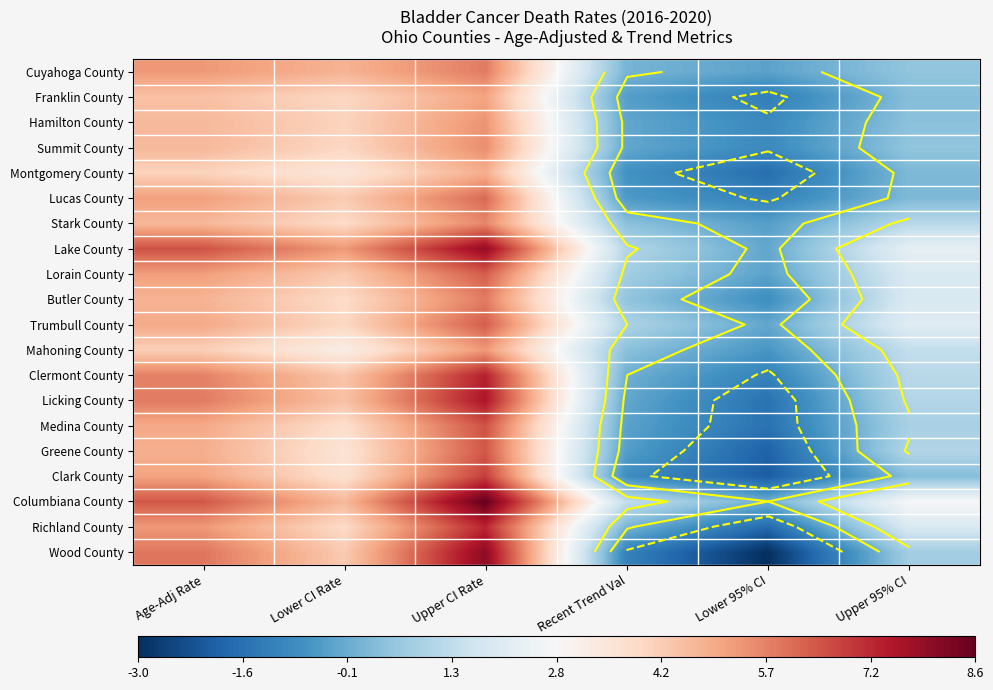

What is the minimum value shown in the chart?

-3.0